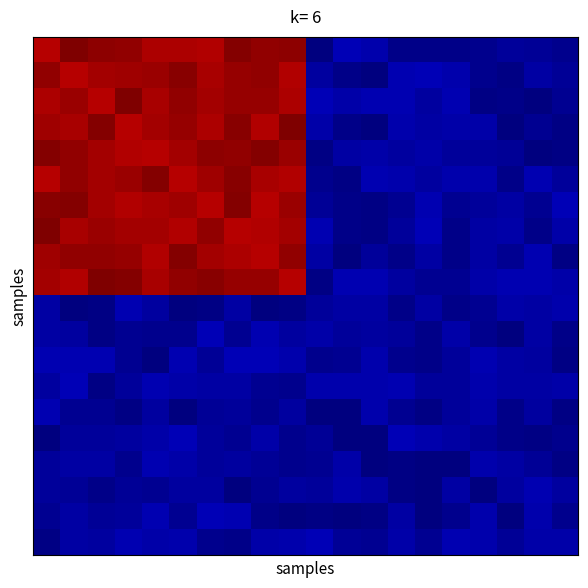

Count the number of categories in the chart.

20